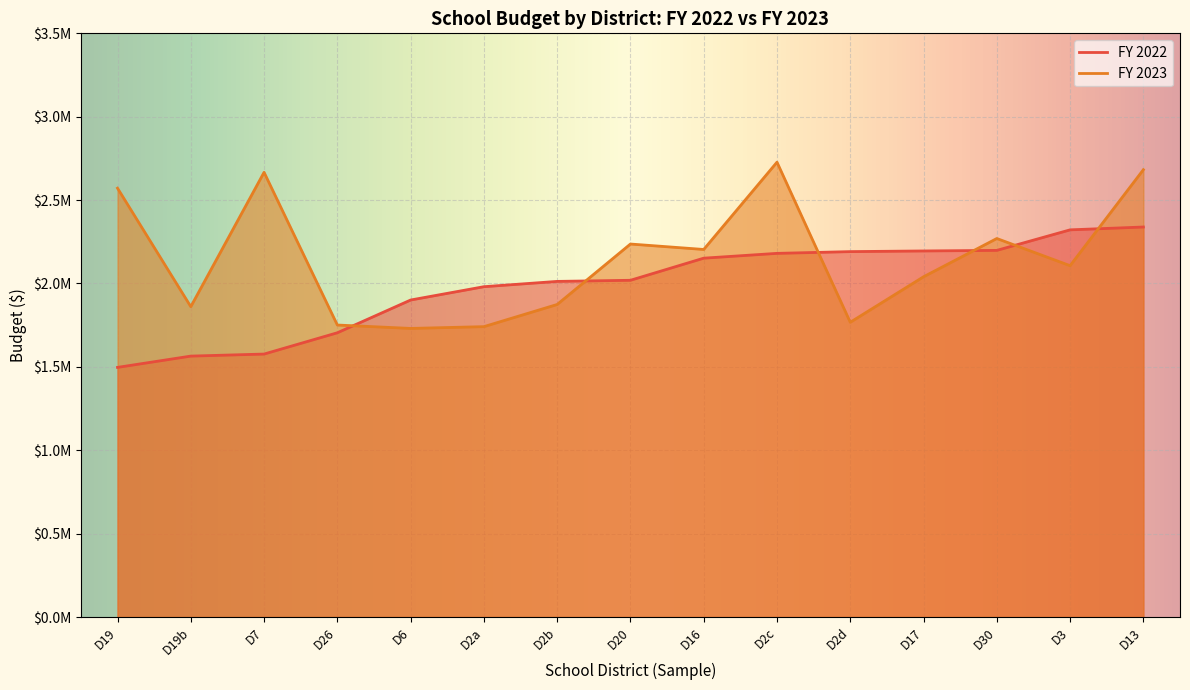

True or false: FY 2022 has a value of 2338606 at D13.

True